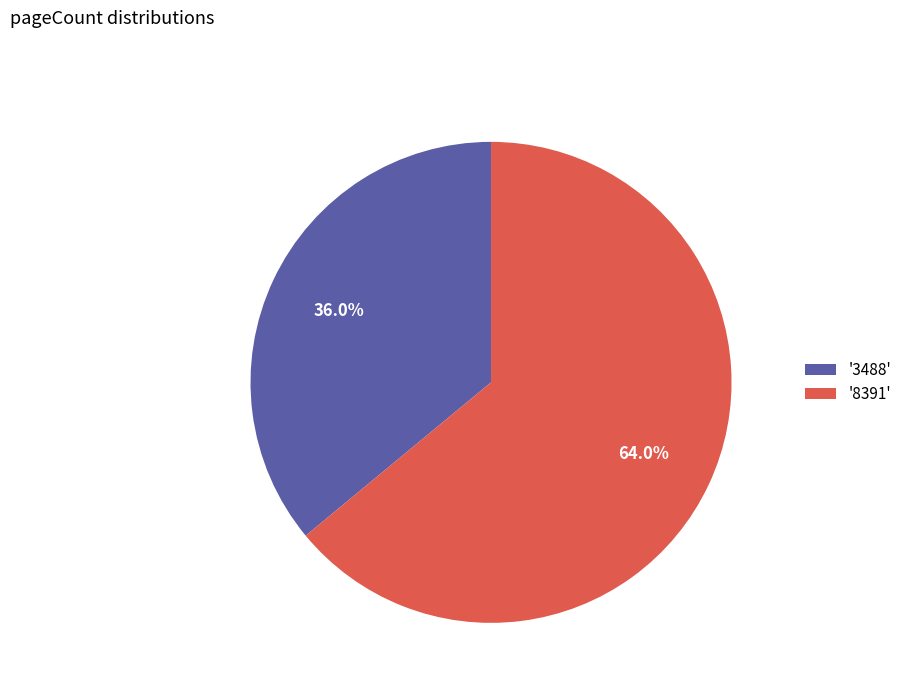

Which category has the smallest portion of the pie?

'3488'